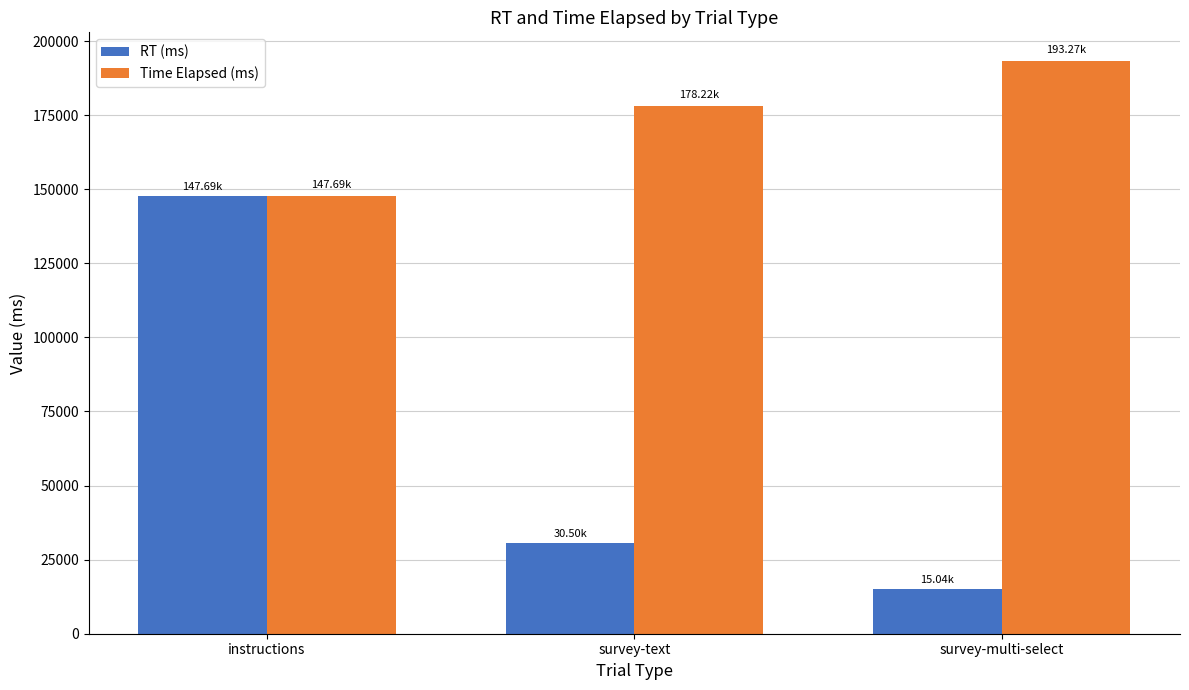

List the labels in order of RT (ms) value, largest first.

instructions, survey-text, survey-multi-select